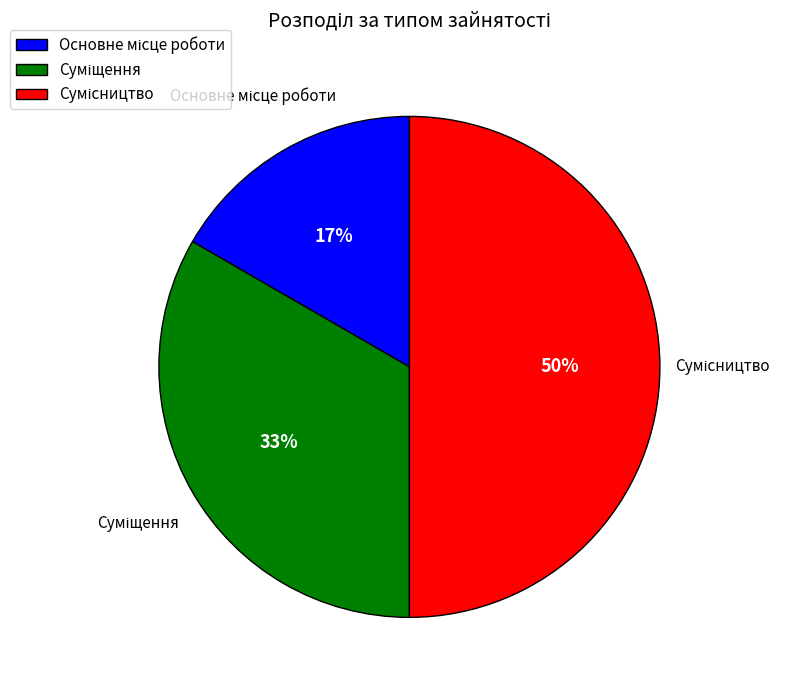

To the nearest percent, what is the average slice percentage?

33%